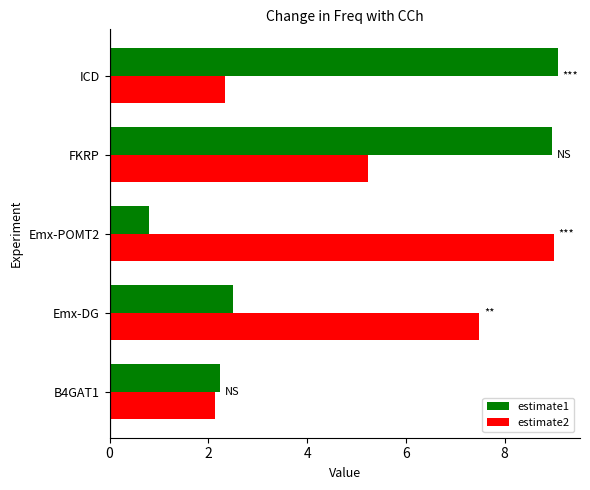

Which series changed the most between Emx-DG and FKRP?

estimate1